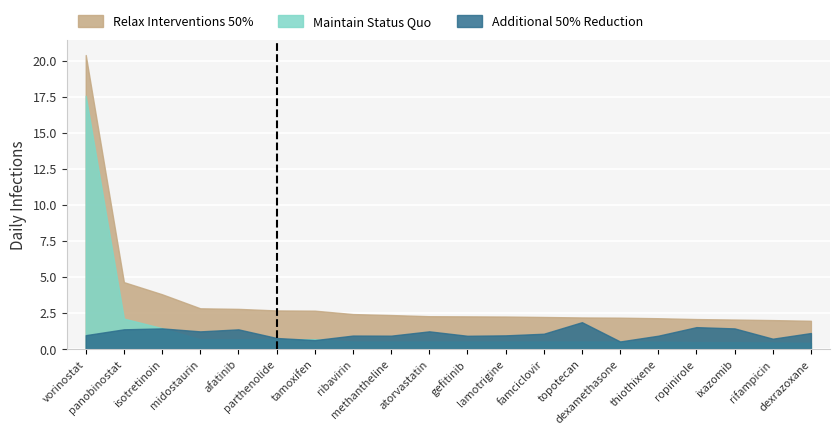

What is the label of the 3rd point from the left?

isotretinoin